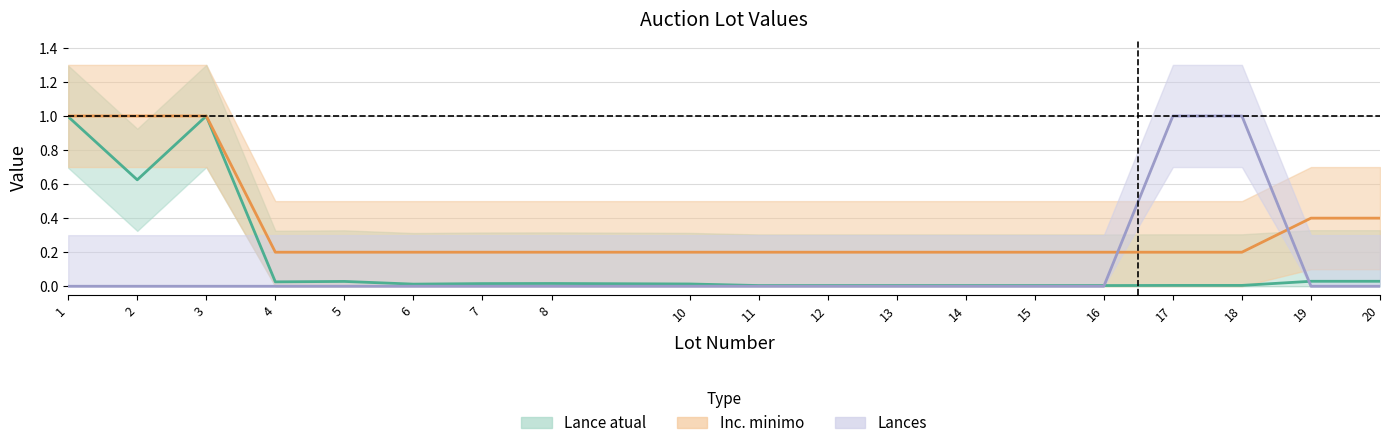

What is the average value of the Inc. minimo series?

0.3